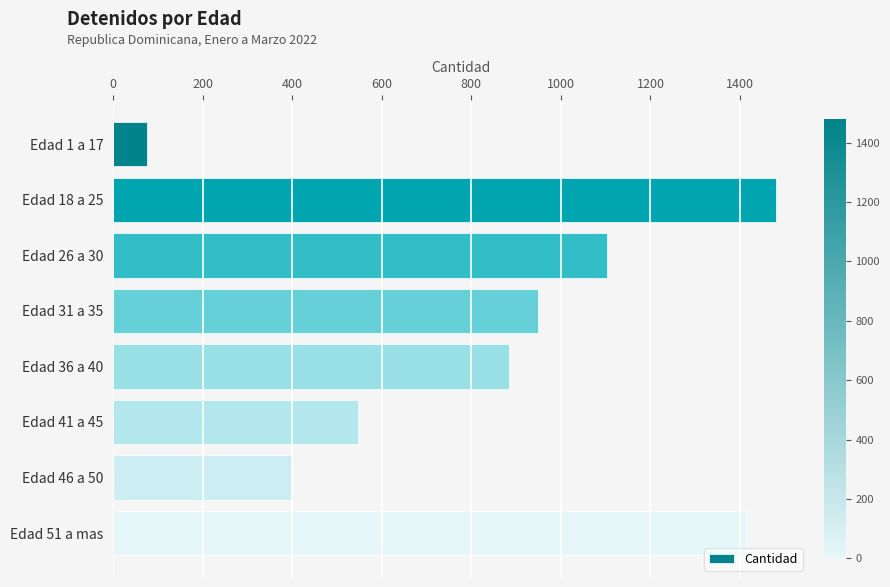

True or false: the data shows 1413 at Edad 51 a mas.

True